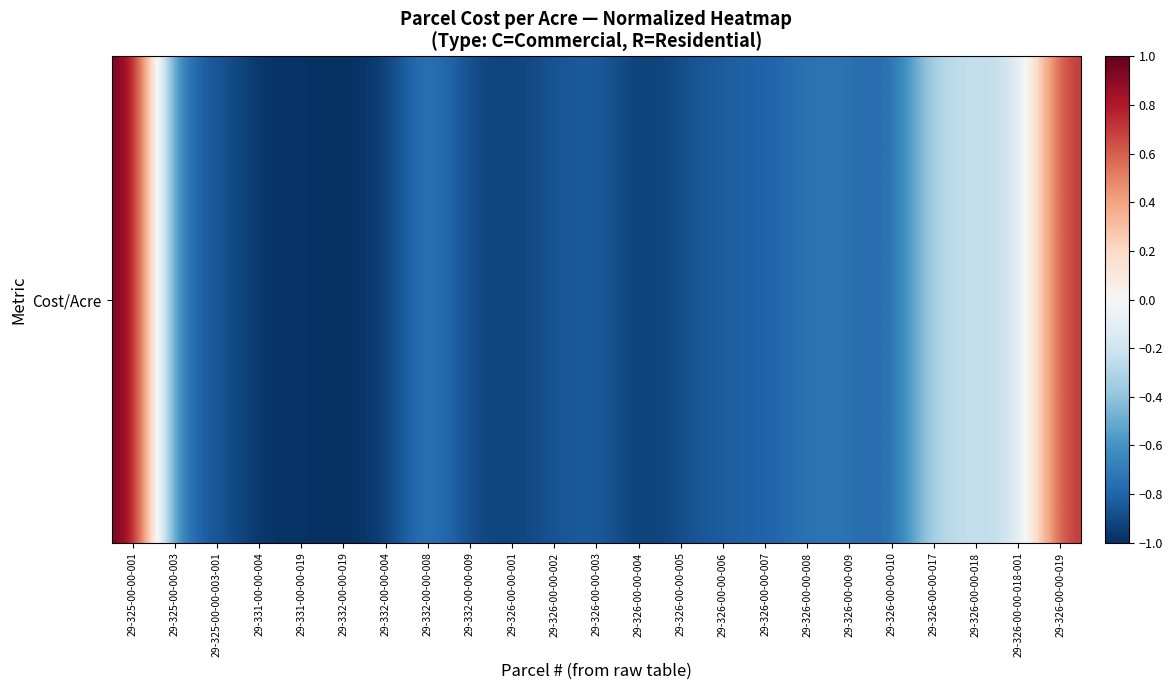

Reading left to right, list all the values displayed in this chart.

1.0	-0.8	-0.8	-1.0	-1.0	-1.0	-1.0	-0.7	-0.9	-0.9	-0.9	-0.8	-1.0	-0.9	-0.8	-0.8	-0.7	-0.7	-0.8	-0.2	-0.2	-0.2	0.7